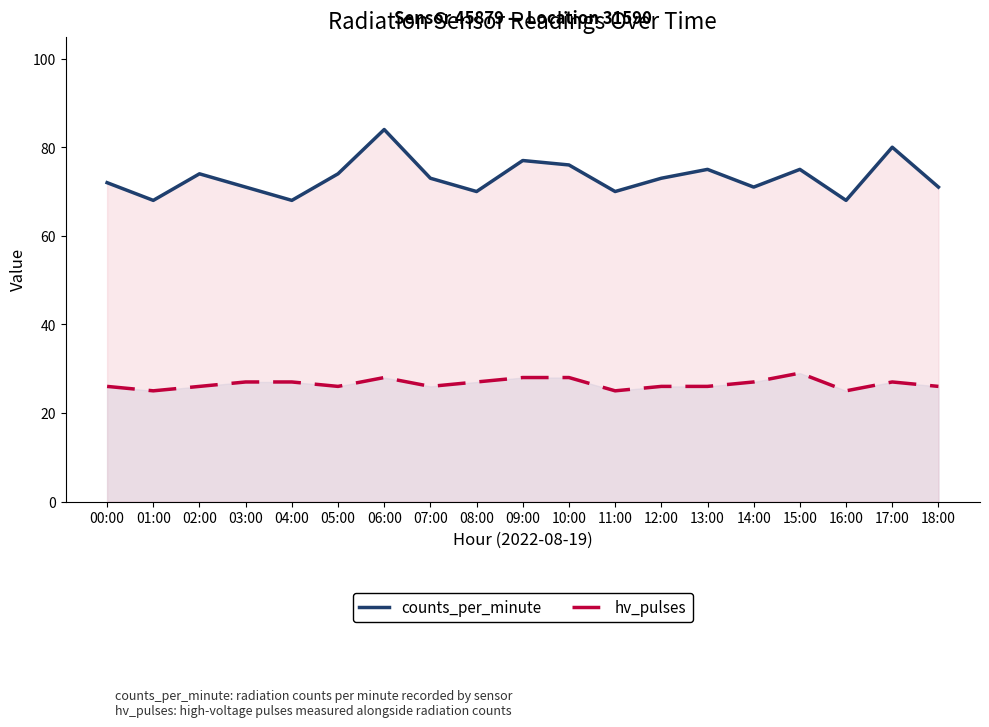

Which label corresponds to the largest value in the chart?

06:00